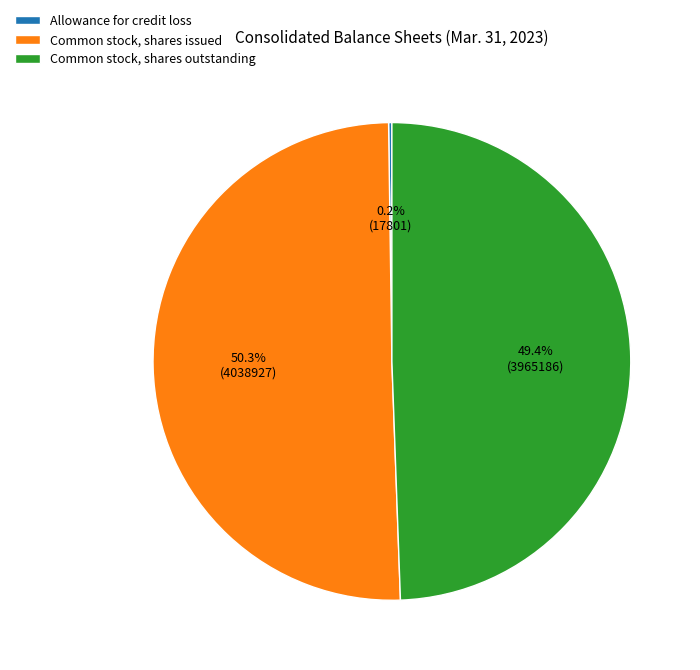

What is the total percentage of Common stock, shares outstanding and Common stock, shares issued?

99.8%